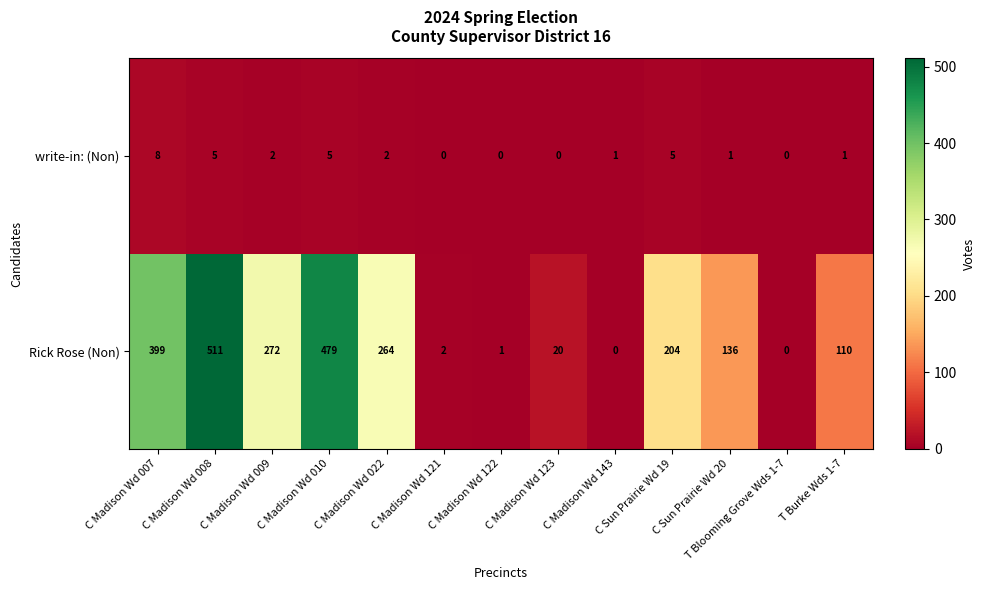

The value of write-in: (Non) at C Madison Wd 022 is 2. True or false?

True